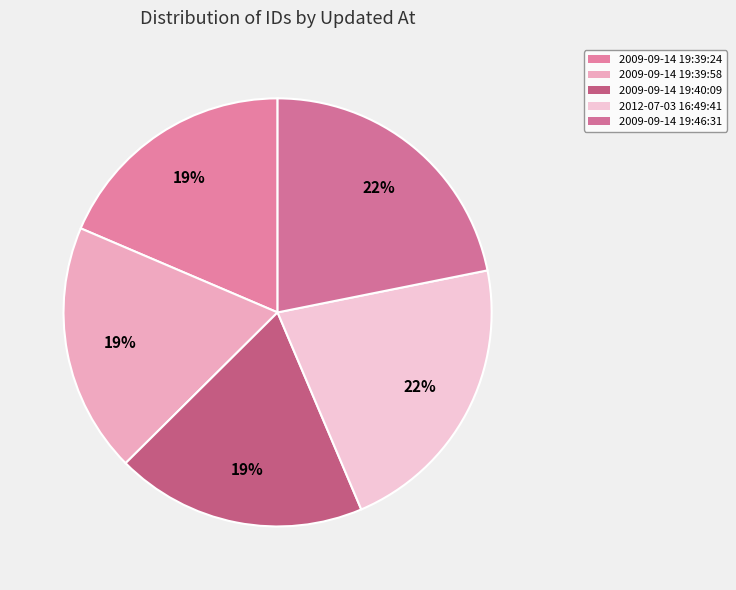

How many segments does this pie chart have?

5